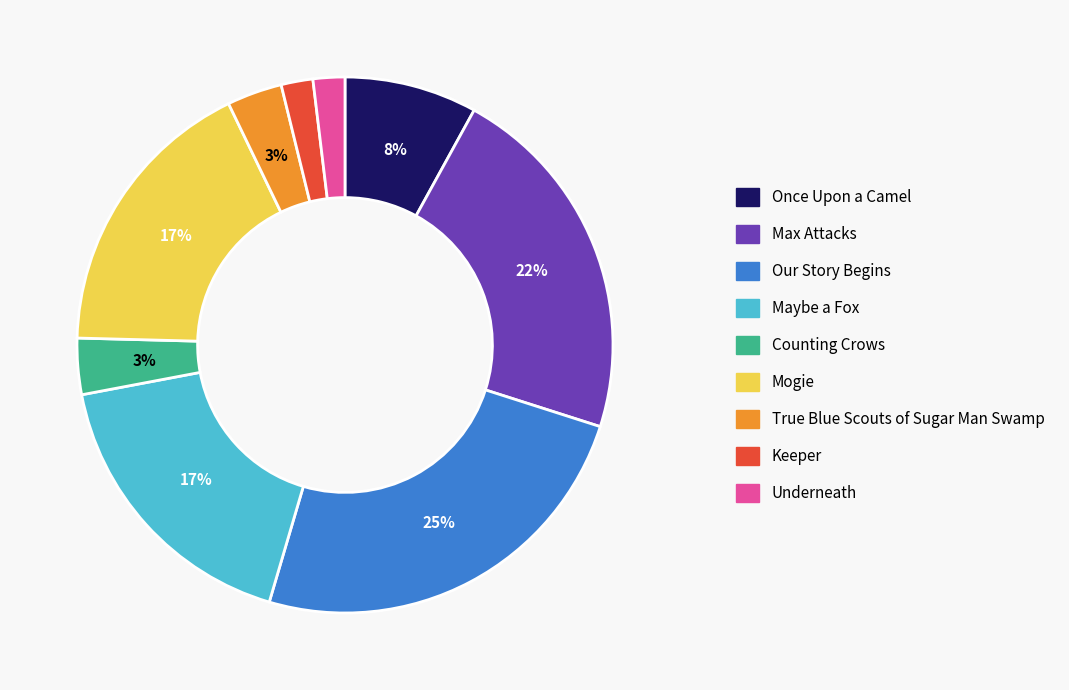

Combined, do Keeper and Our Story Begins account for over 50%?

No